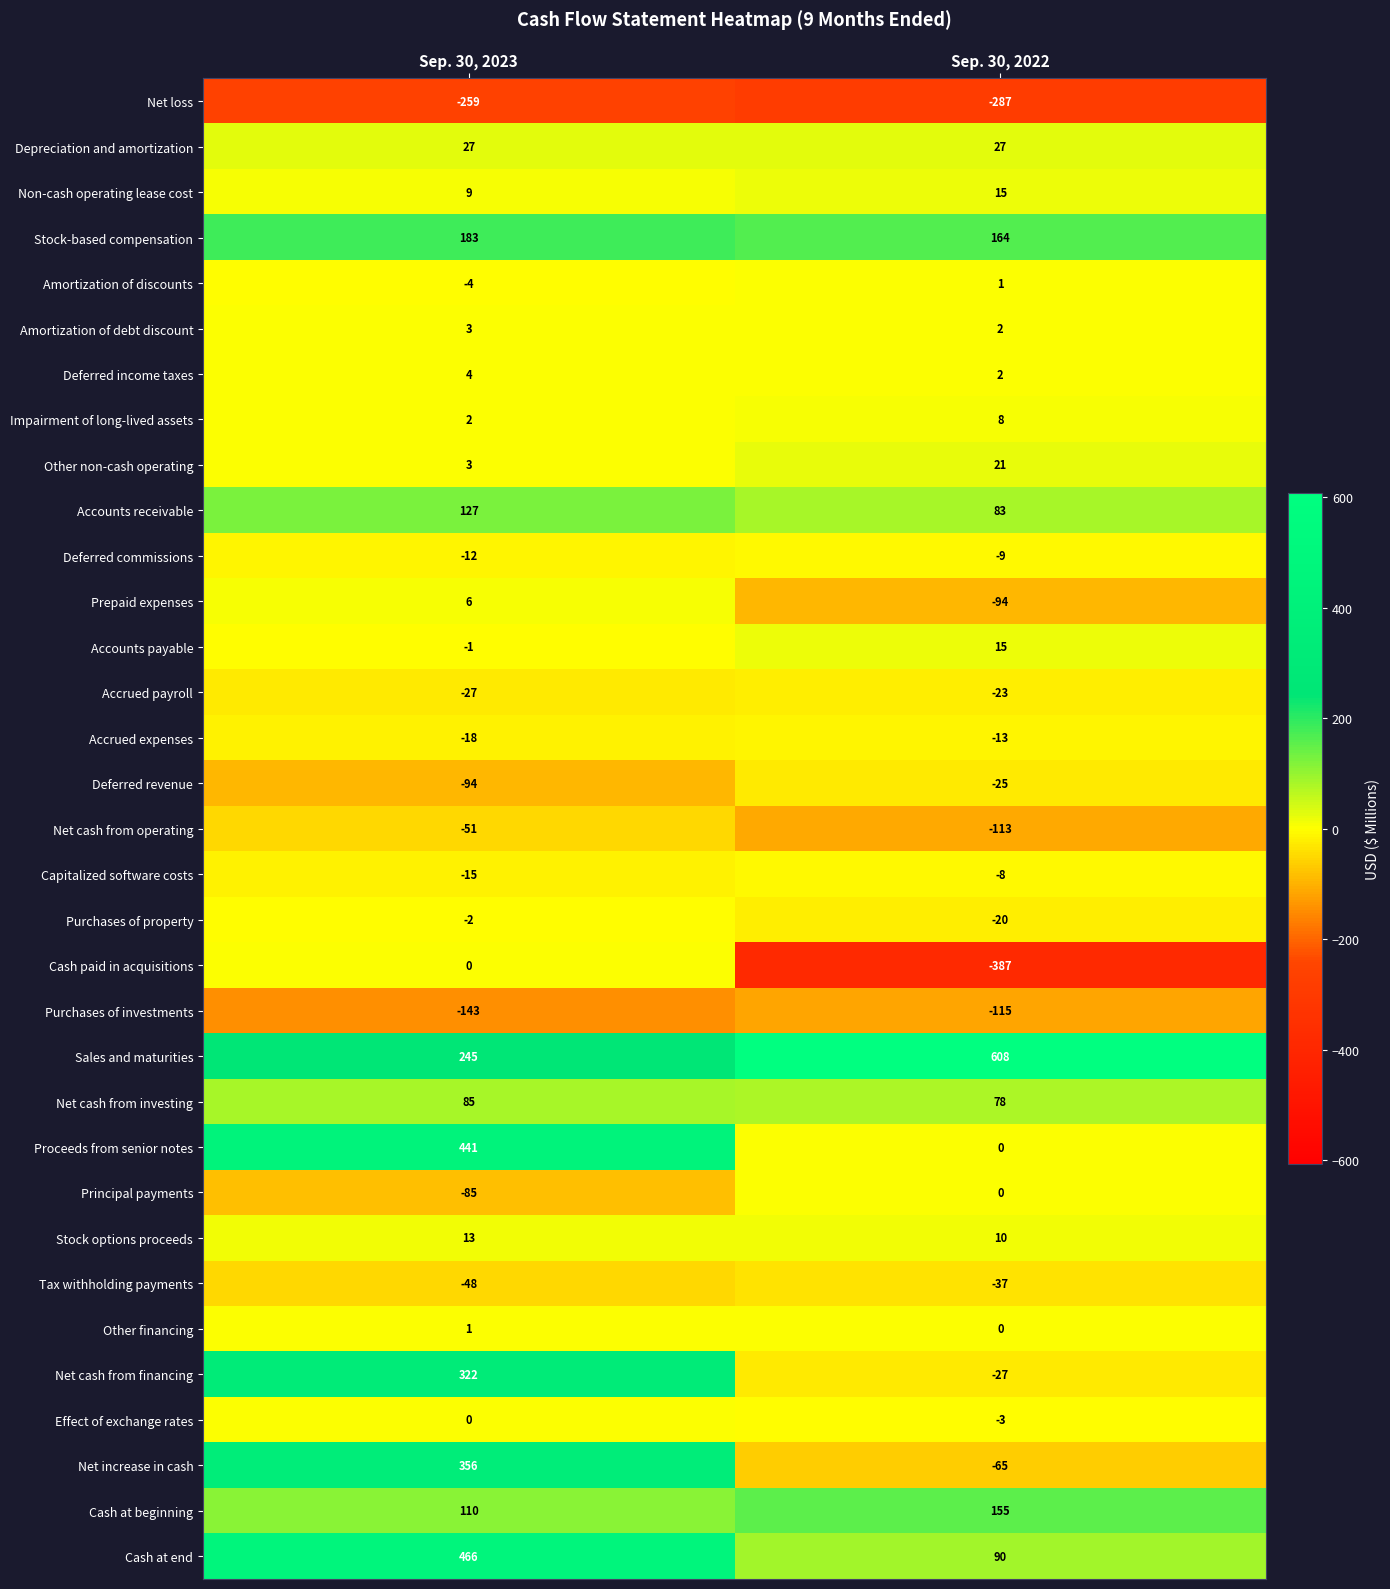

Which series changed the most between Sep. 30, 2023 and Sep. 30, 2022?

Proceeds from senior notes